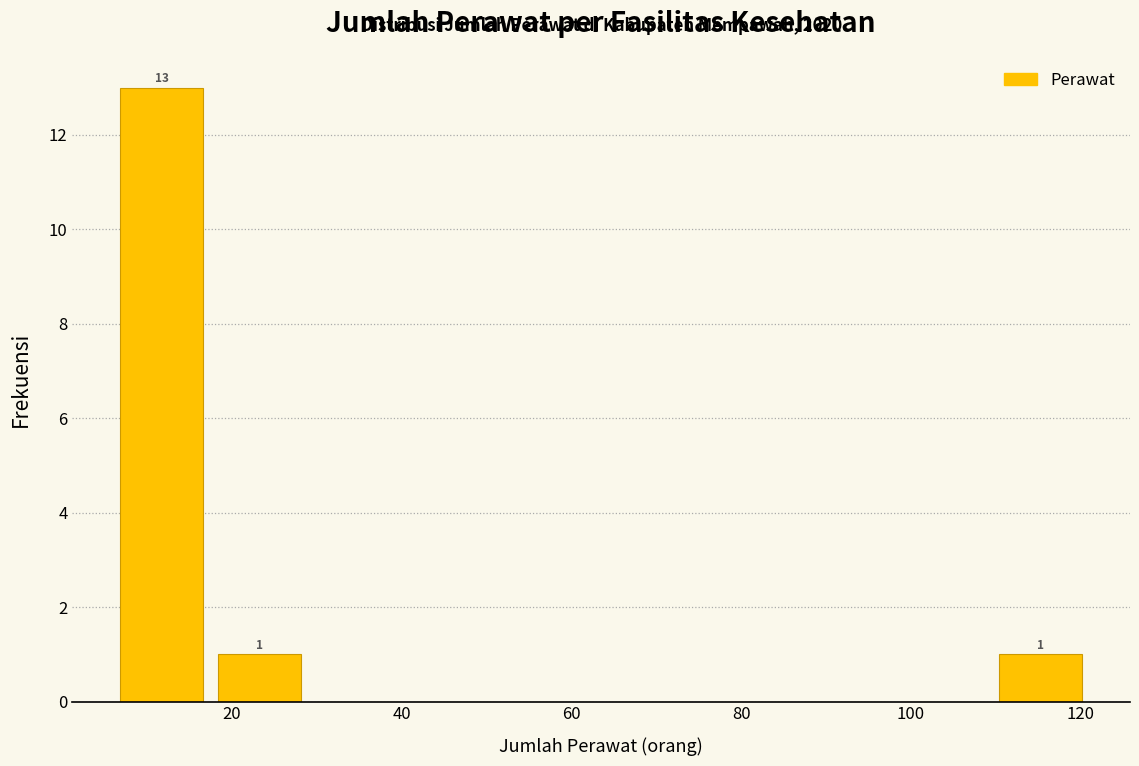

Which range on the x-axis has the tallest bar?

6.0 to 17.5